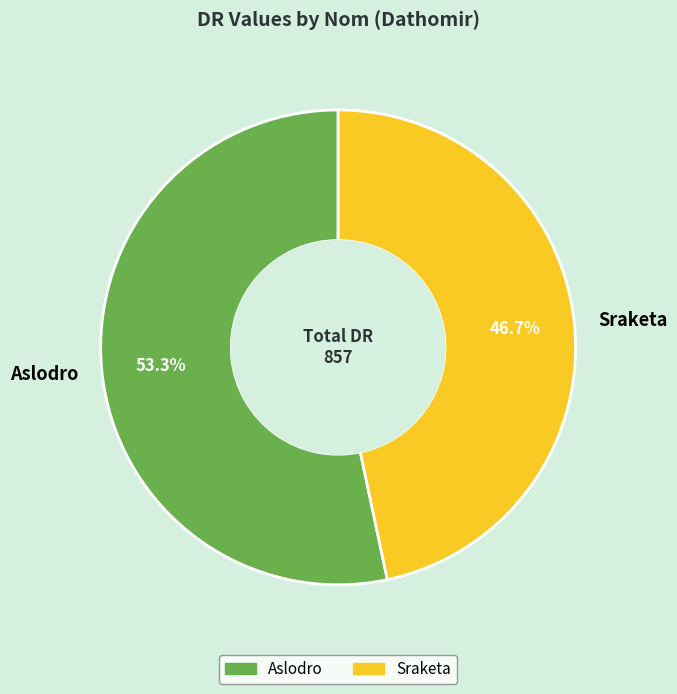

How many segments does this pie chart have?

2